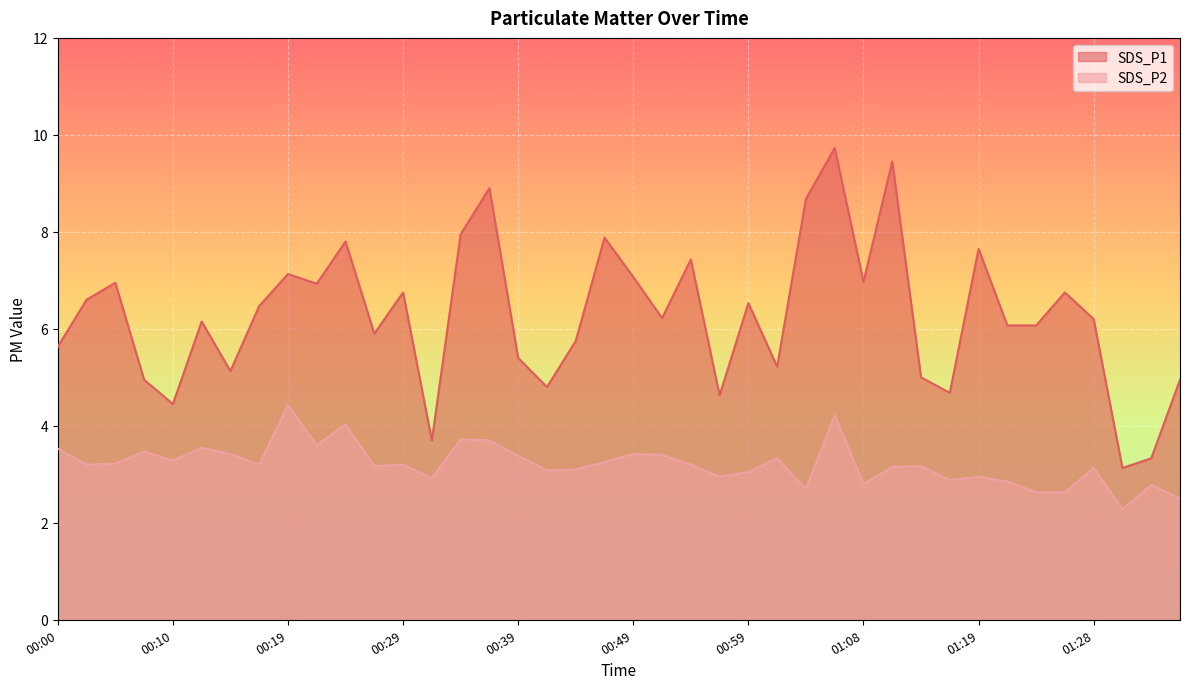

At how many categories does at least one series exceed 5?

30